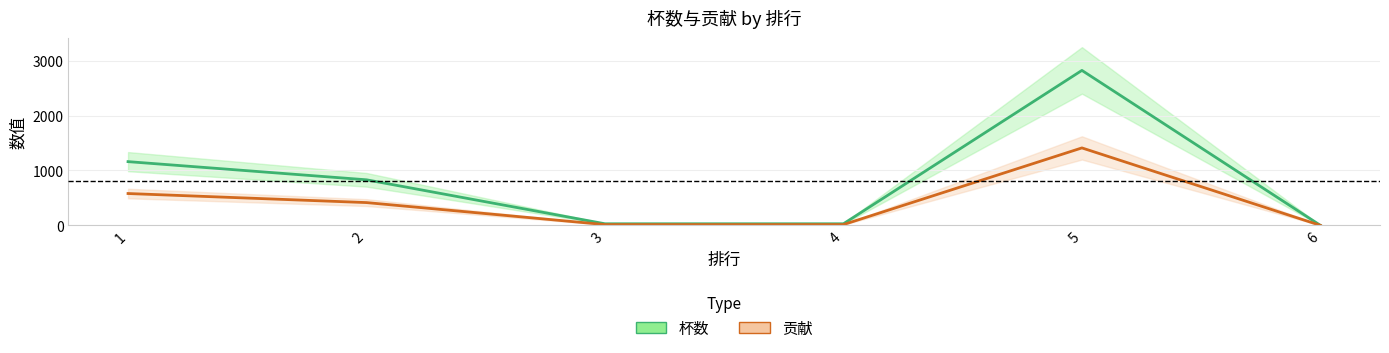

How many lines are shown in the chart?

2